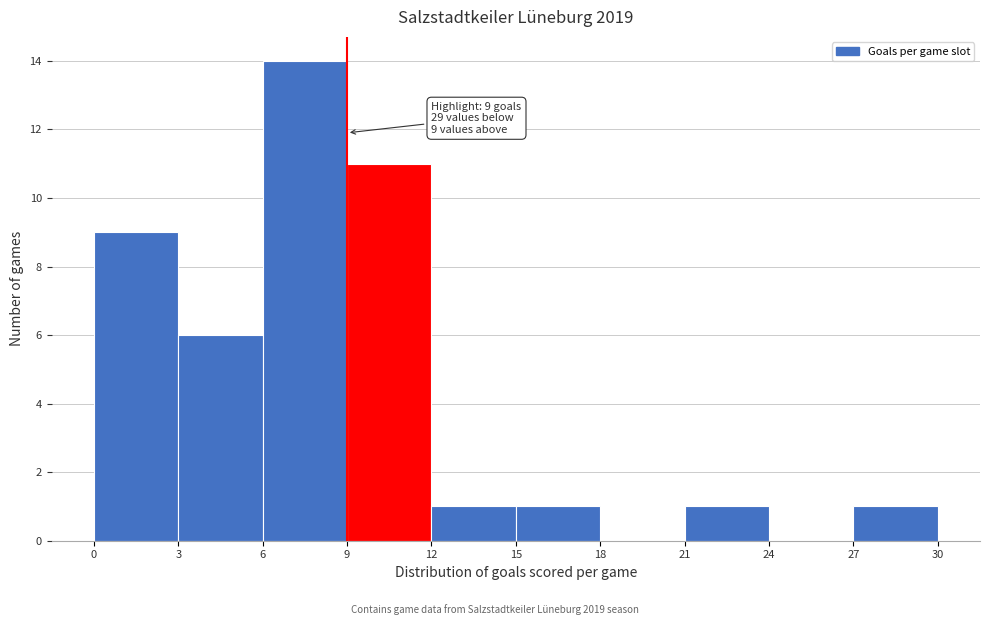

Over which range of the x-axis is the bar tallest?

6 to 9